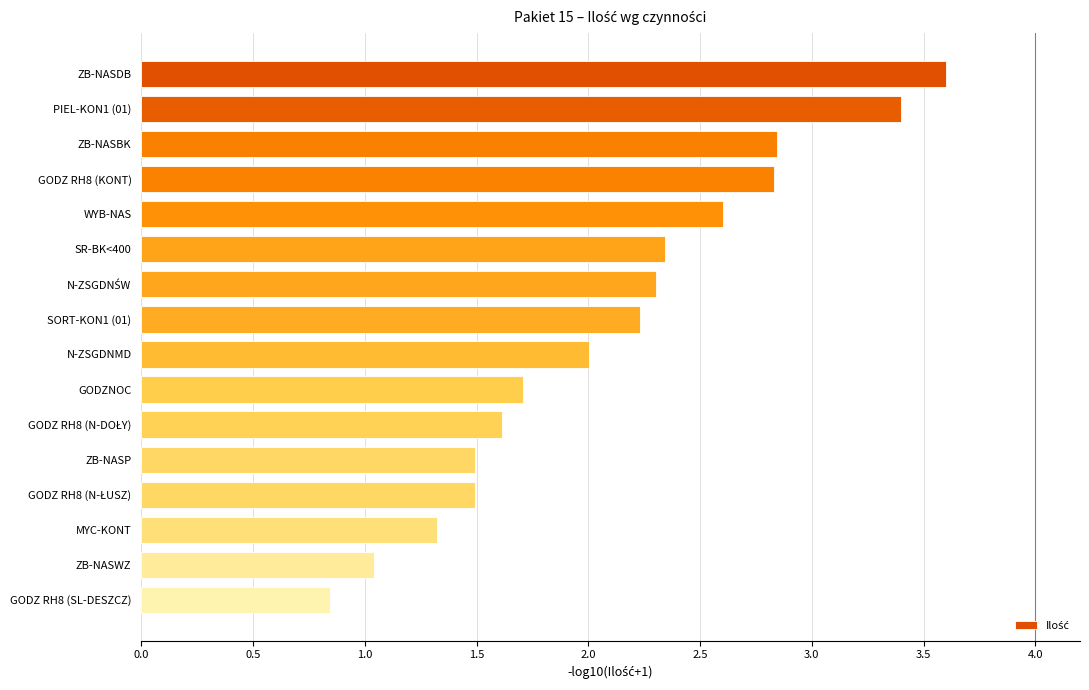

Does the chart contain any negative values?

No